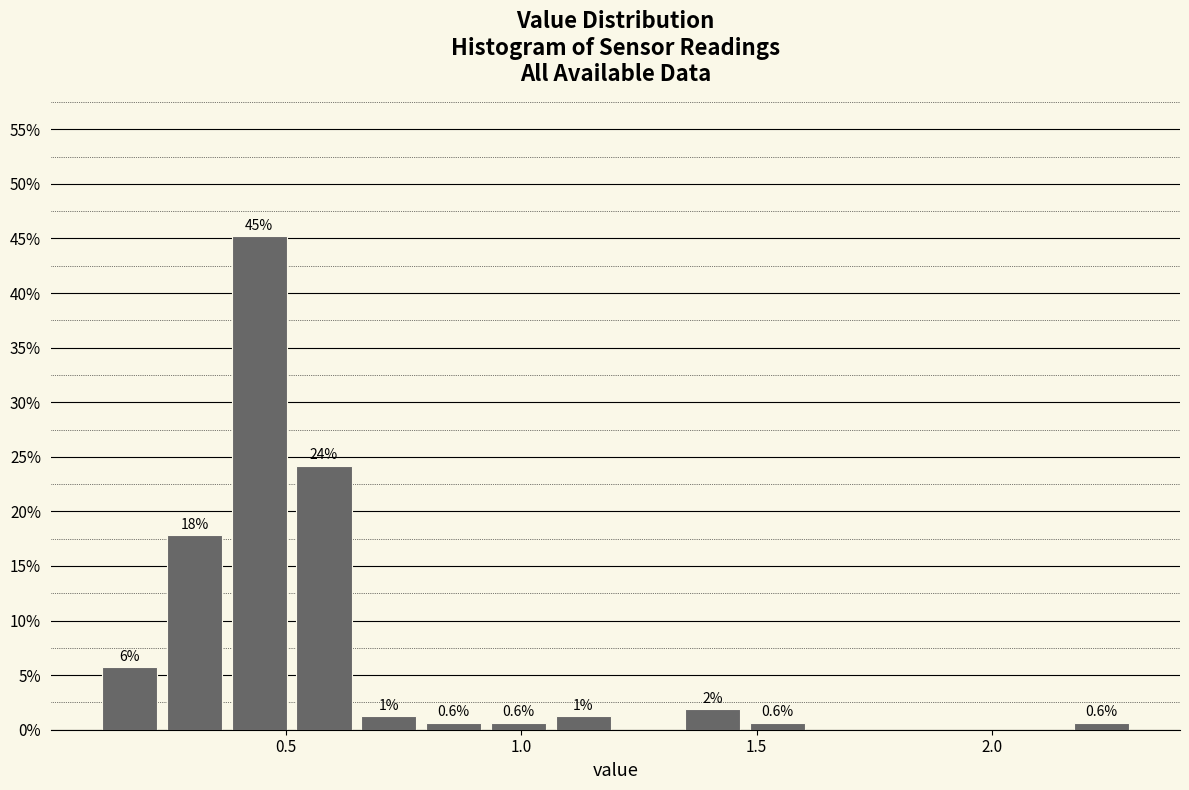

Read against the x-axis, roughly where is the centre of the tallest bar?

0.45